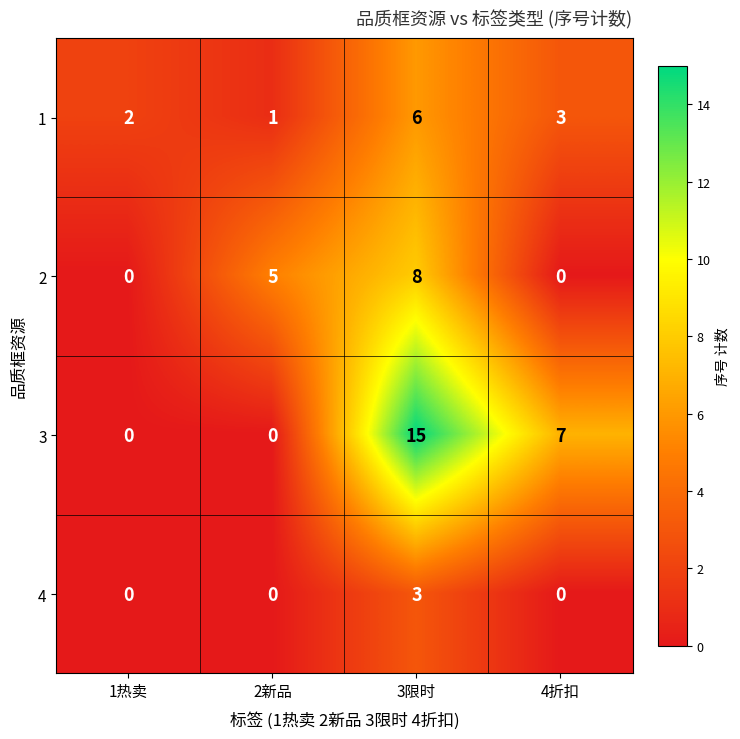

At which category is the sum across all series the highest?

3限时